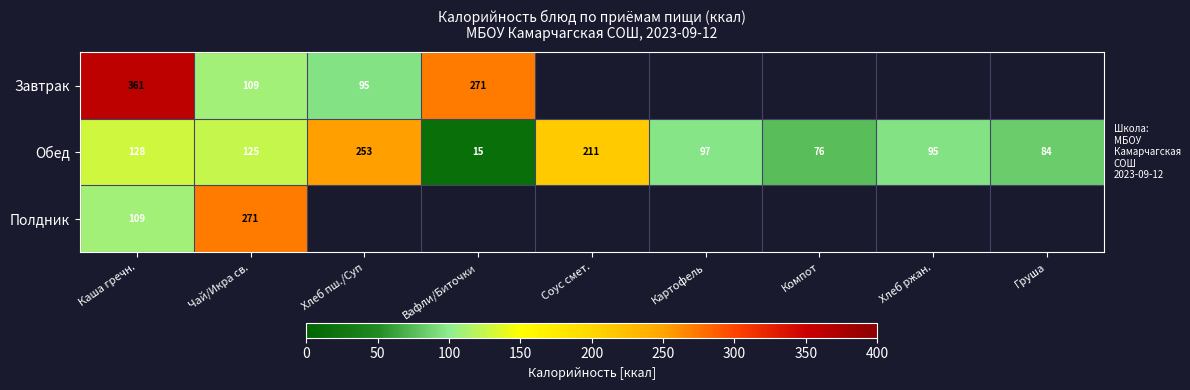

Read the Обед value at Каша гречн..

128.0